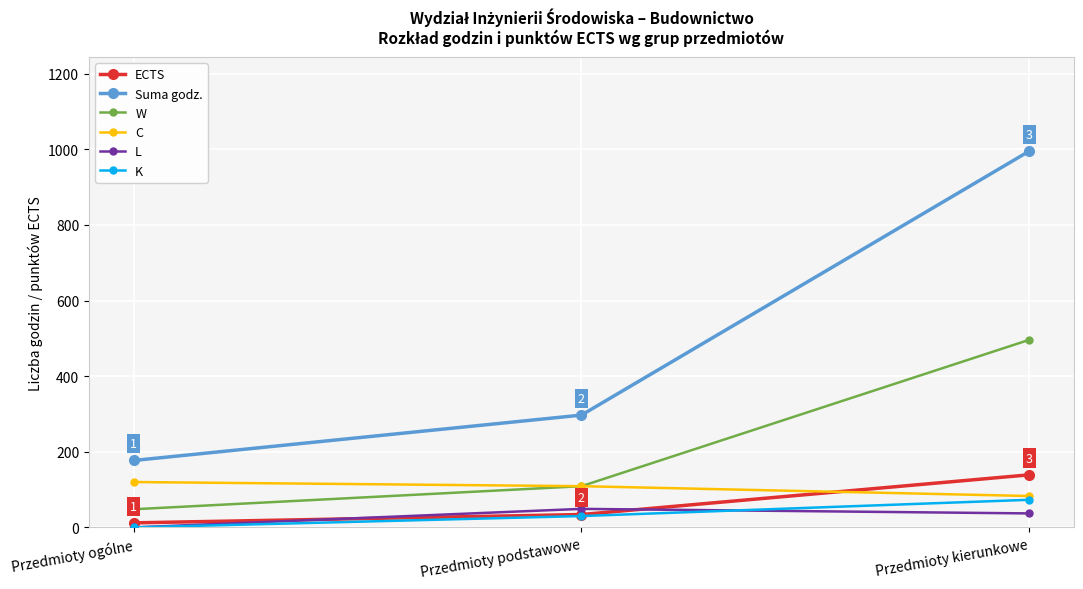

Rank the series by their maximum value, from lowest to highest.

L, K, C, ECTS, W, Suma godz.